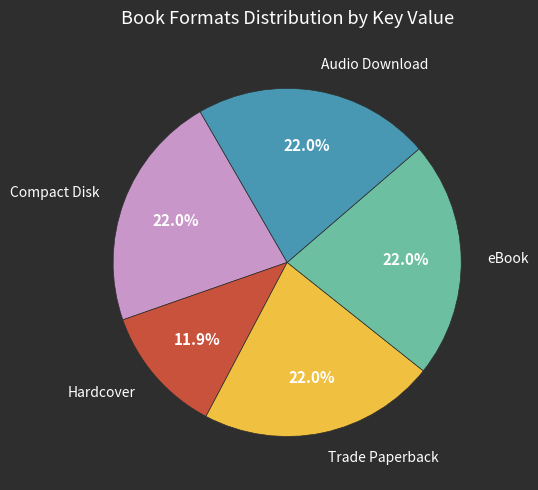

How many slices are in this pie chart?

5